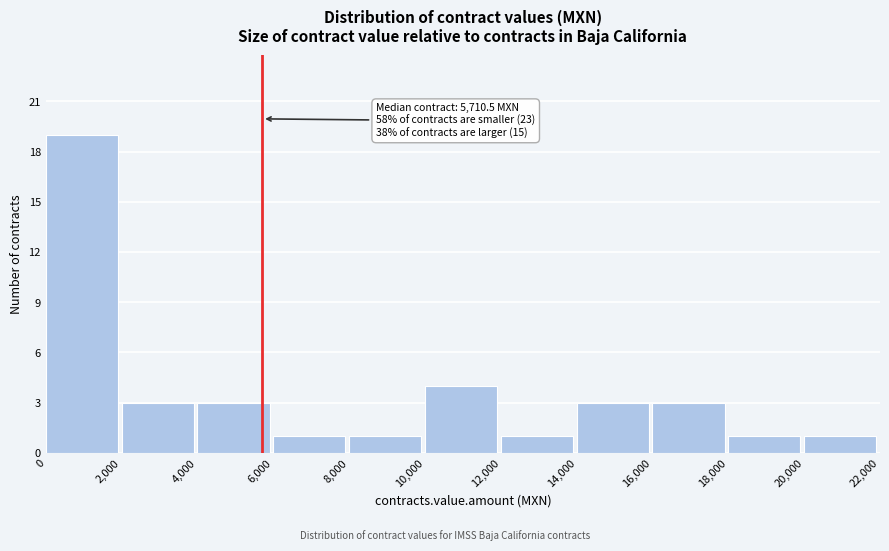

Which range on the x-axis has the tallest bar?

0 to 2,000